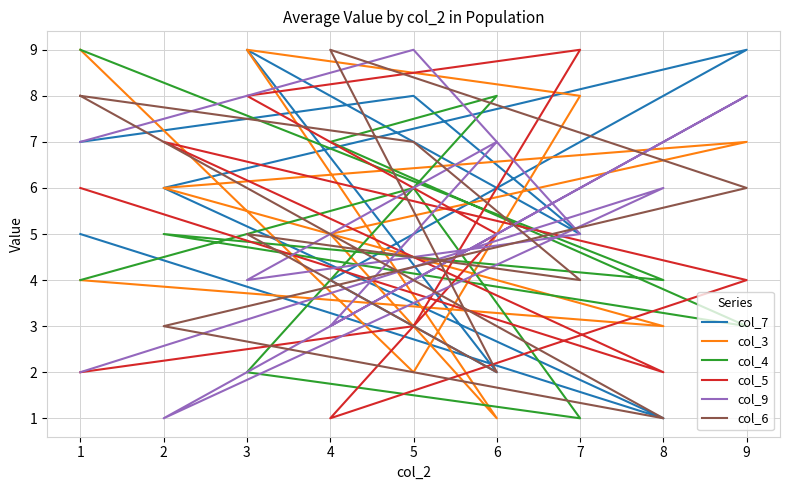

What is the minimum value for col_6?

1